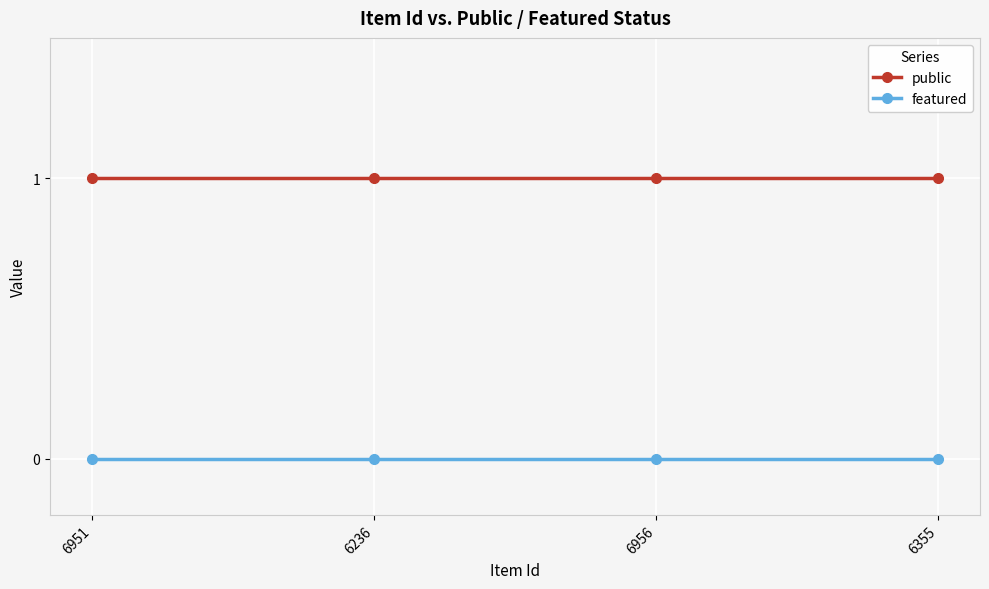

True or false: public has a value of 2 at 6355.

False